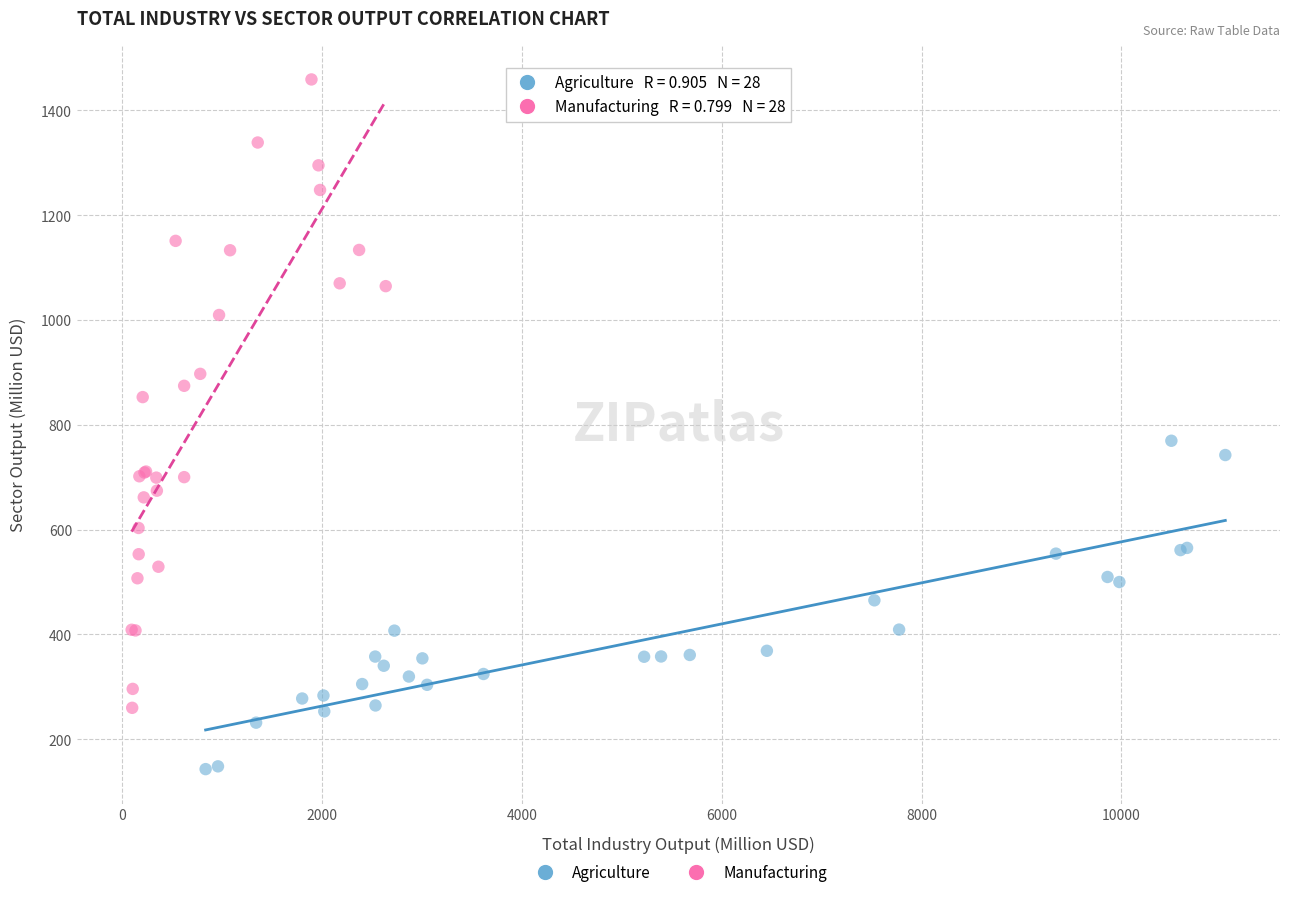

What are all the series names shown in the legend?

Agriculture, Manufacturing